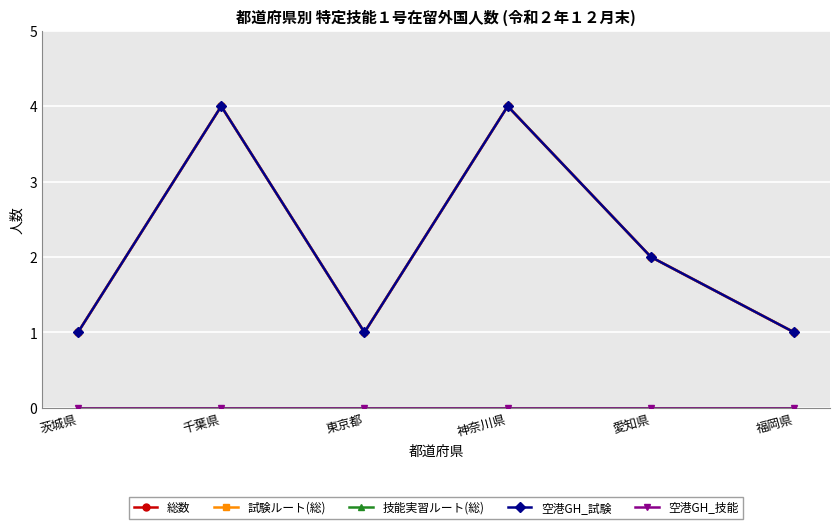

Does the chart display data point markers on the line(s)?

Yes